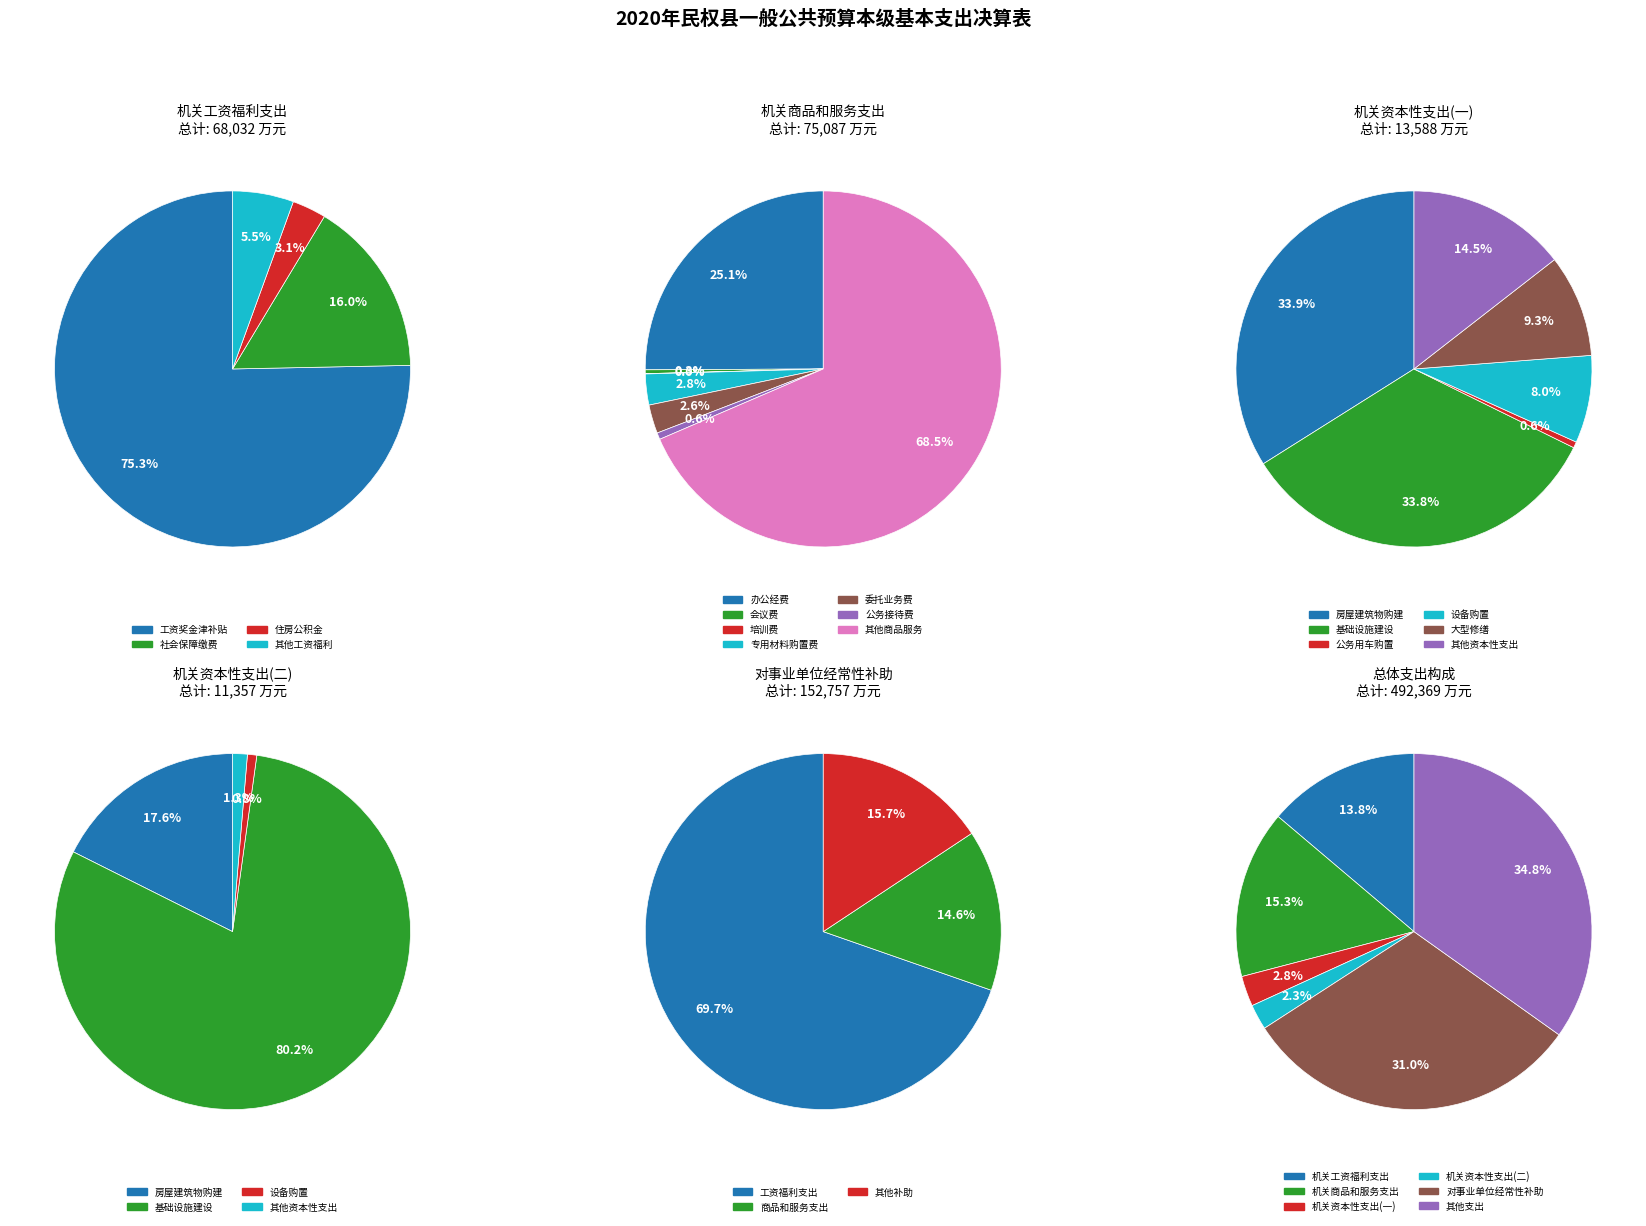

Approximately how many times larger is the value at 对事业单位经常性补助 compared to 机关资本性支出(一)?

11.2